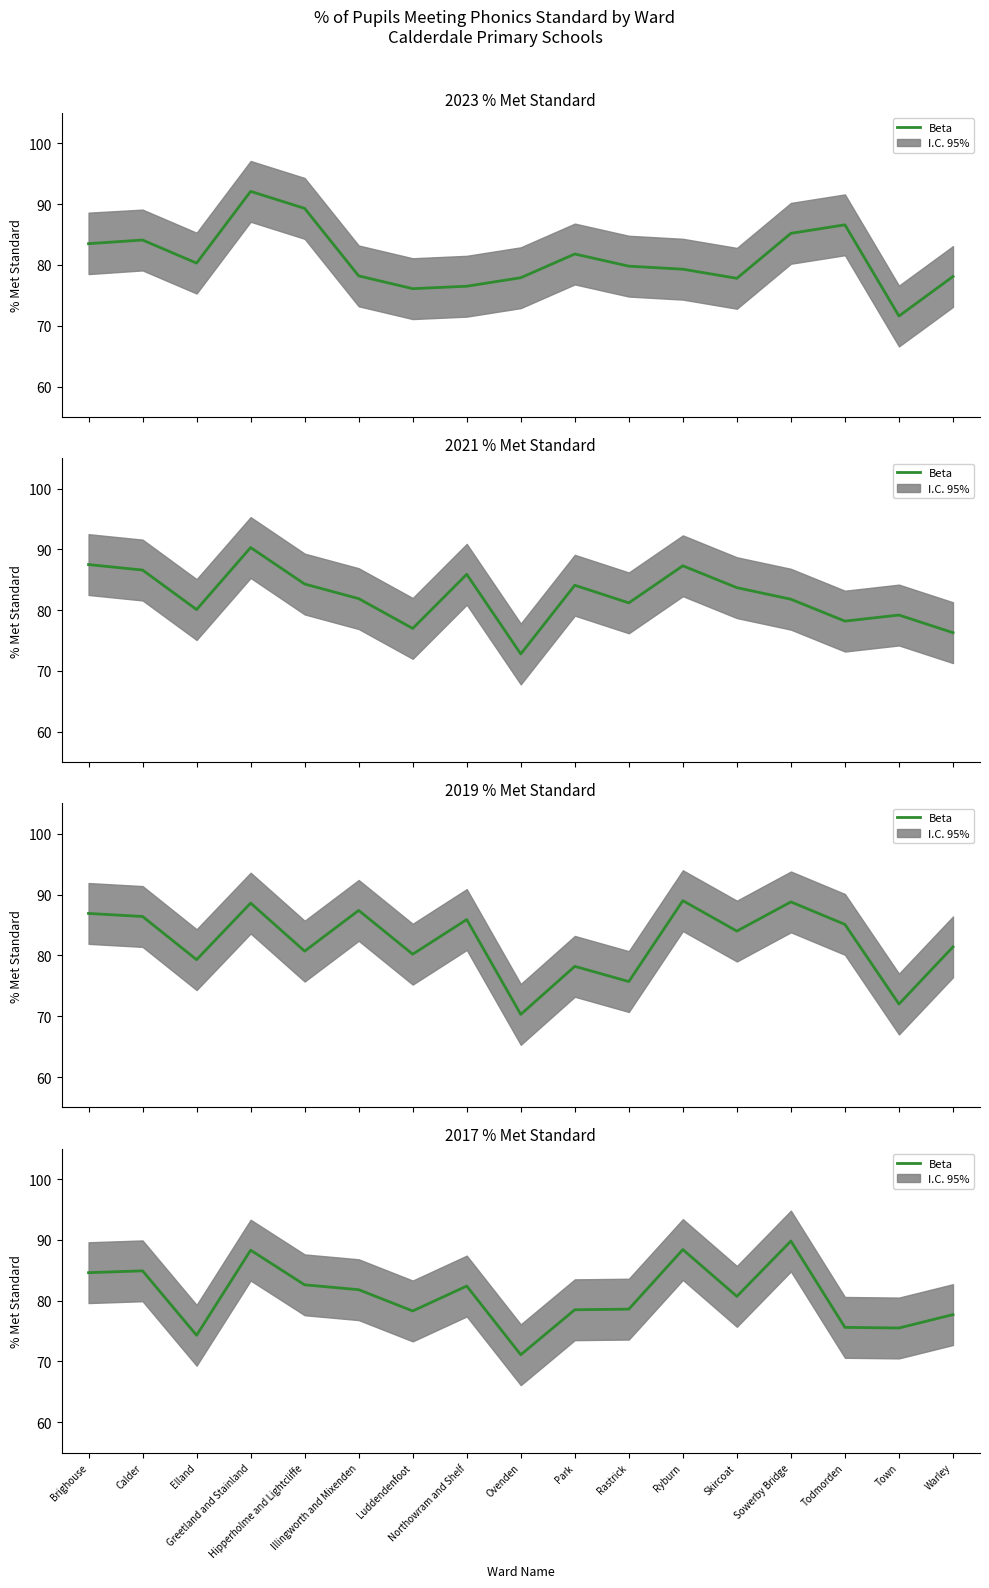

Reading left to right, list all the values displayed in this chart.

Brighouse=84.6	Calder=84.9	Elland=74.3	Greetland and Stainland=88.3	Hipperholme and Lightcliffe=82.6	Illingworth and Mixenden=81.8	Luddendenfoot=78.3	Northowram and Shelf=82.4	Ovenden=71.1	Park=78.5	Rastrick=78.6	Ryburn=88.4	Skircoat=80.7	Sowerby Bridge=89.8	Todmorden=75.6	Town=75.5	Warley=77.7